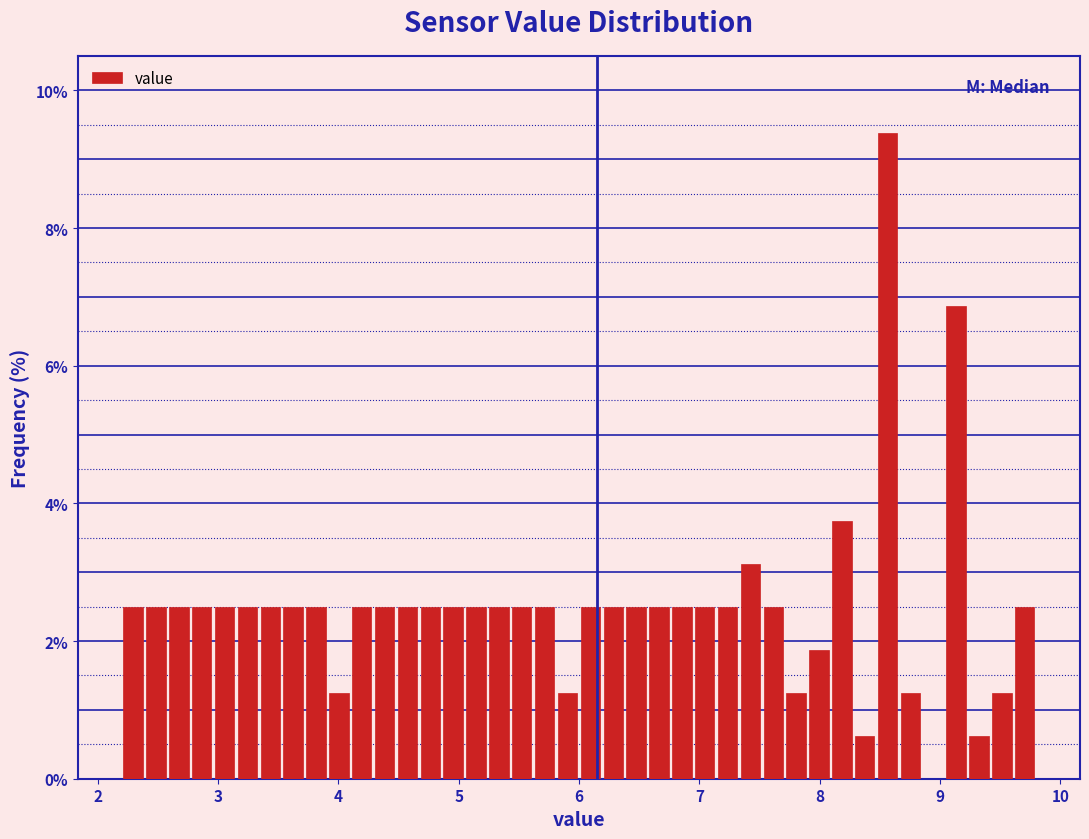

Around what value on the x-axis is the tallest bar? Give the approximate position of its centre, as read against the axis.

8.6